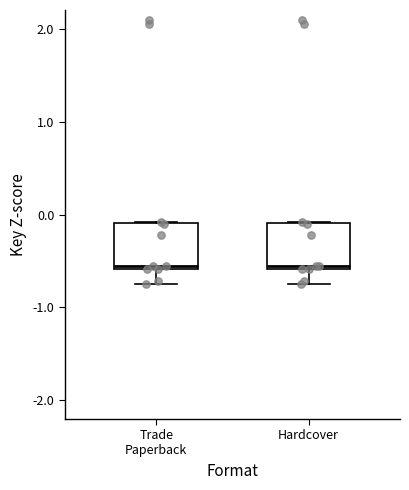

Reading left to right, read every box against the y-axis: the position of its median line, the range the box covers, and the ends of its whiskers. The values are not printed on the chart, so give them approximately, as read against the axis.

Trade Paperback: median -0.5, box -0.6 to -0.1, whiskers -0.7 to -0.1
Hardcover: median -0.5, box -0.6 to -0.1, whiskers -0.7 to -0.1